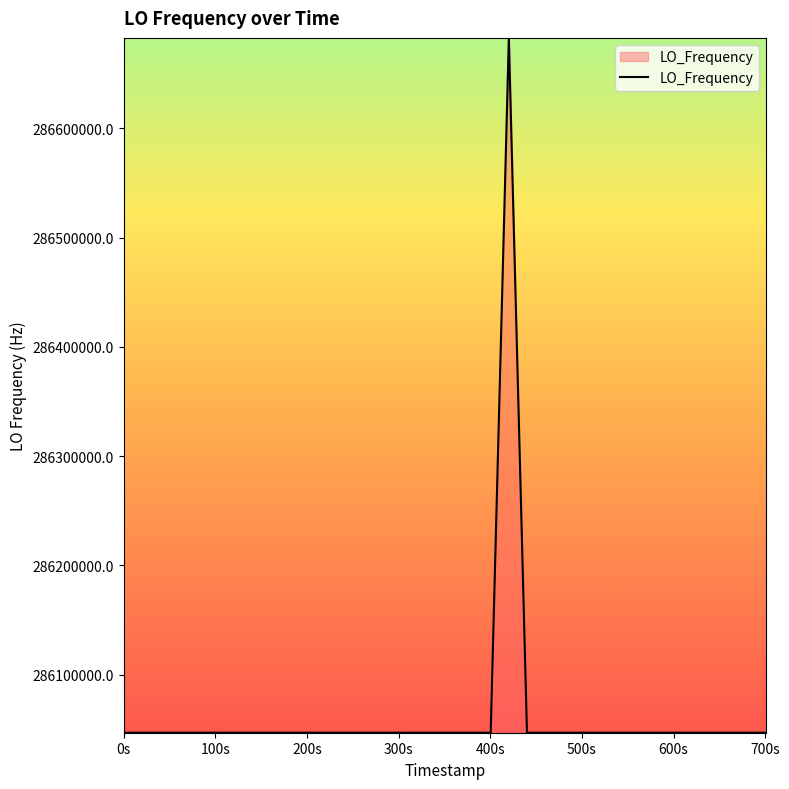

What is the minimum value shown in the chart?

286046998.3